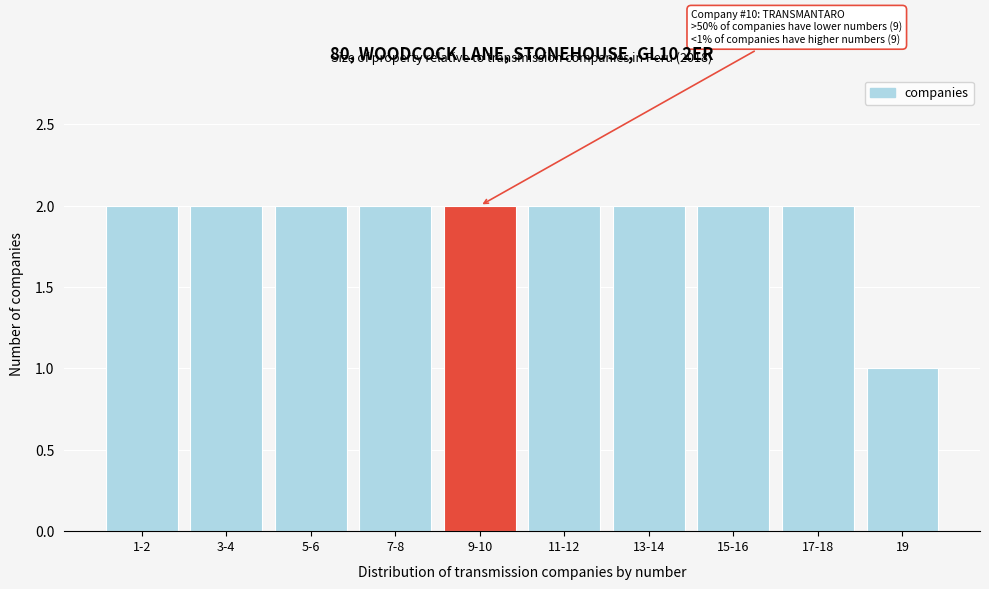

Reading left to right, transcribe all the data shown in this chart.

2	2	2	2	2	2	2	2	2	1